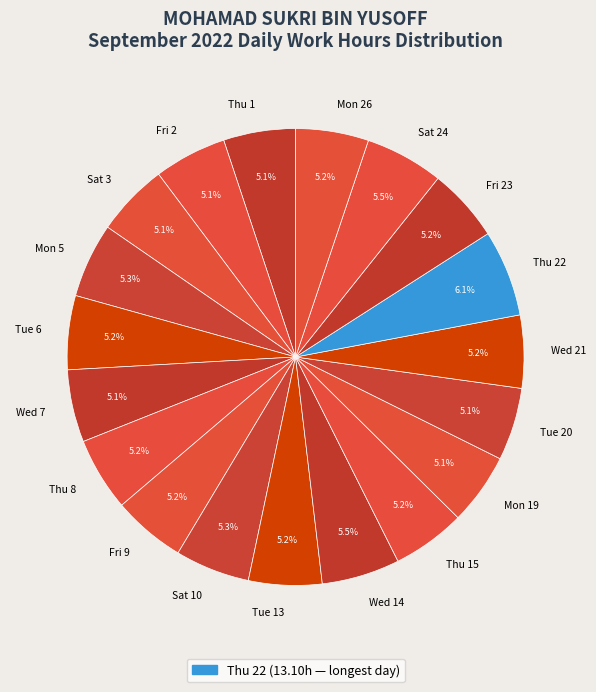

True or false: Fri 23 accounts for 18% of the total.

False